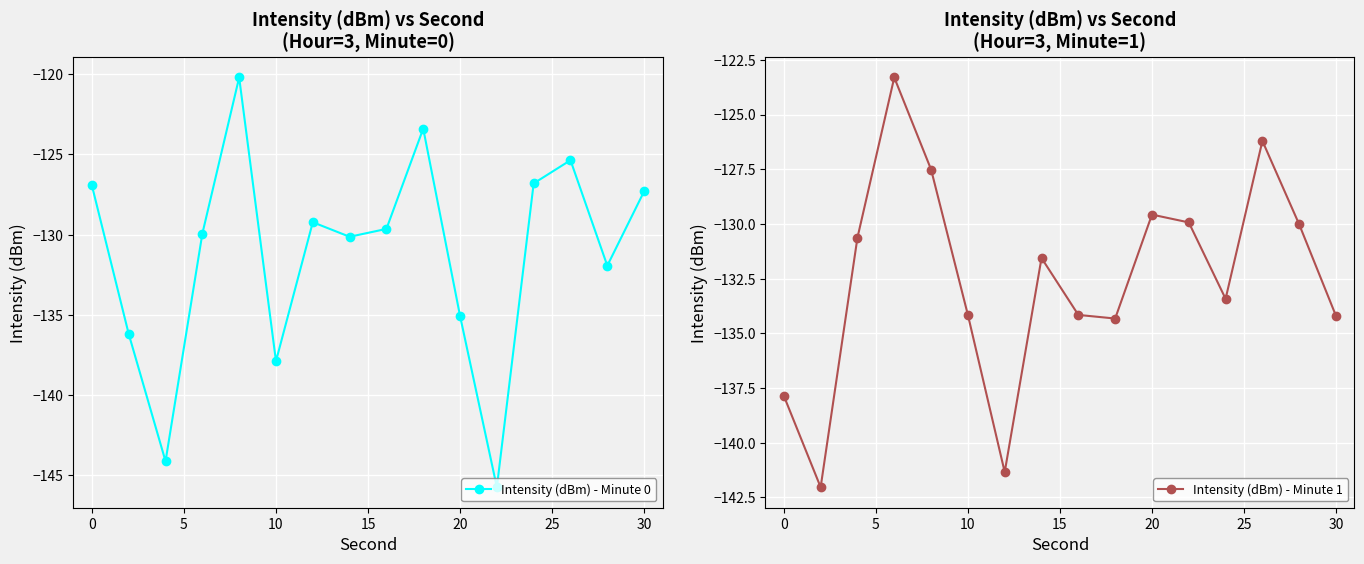

Is it true that Intensity (dBm) - Minute 1 equals -36.3 at 20?

False